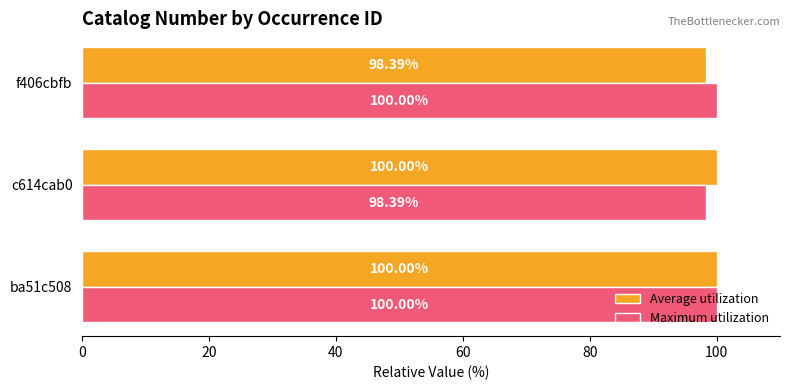

What is the difference between the highest and lowest values at f406cbfb?

1.6